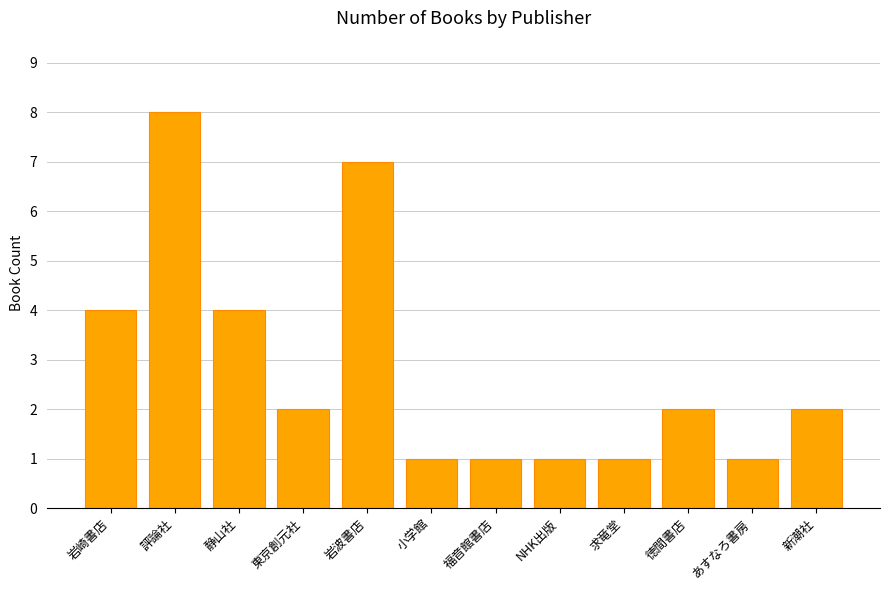

Approximately how many times larger is the value at 徳間書店 compared to 福音館書店?

2.0